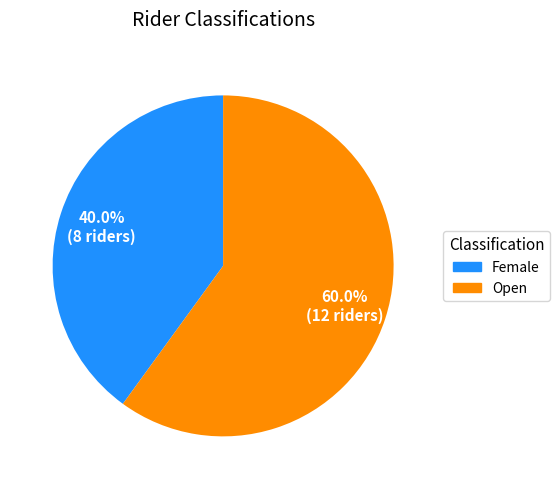

Does any single category account for the majority?

Yes